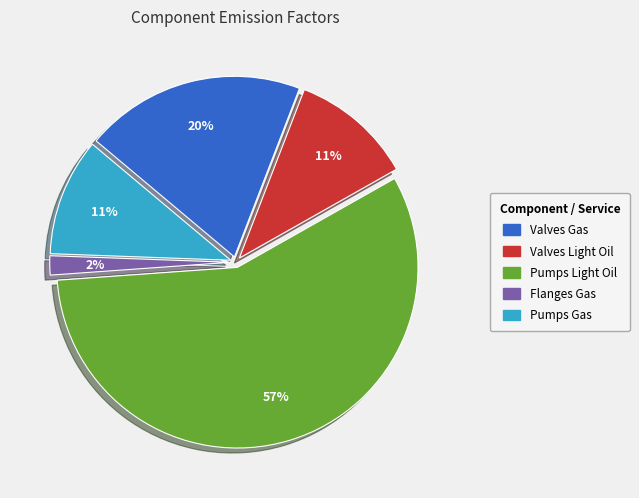

What percentage is the Flanges Gas slice, to the nearest percent?

2%